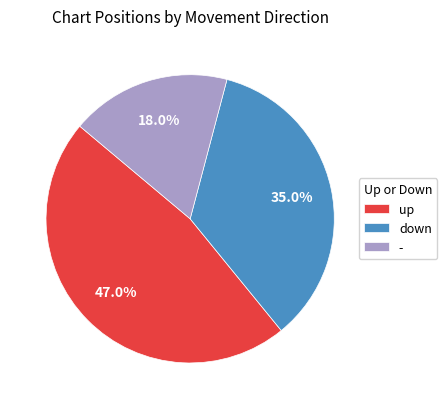

What is the ratio of the value at up to the value at -?

2.6